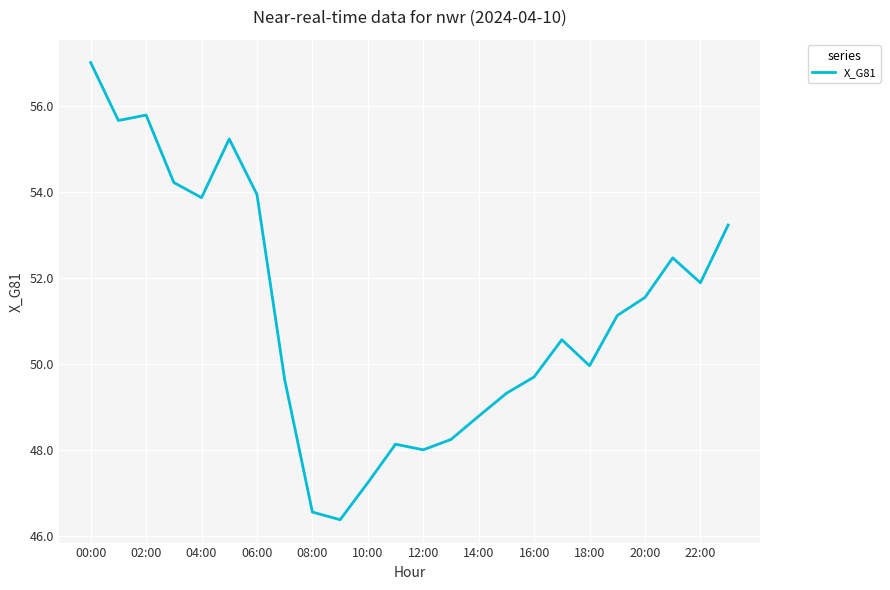

What is the difference between the maximum and minimum values?

10.6